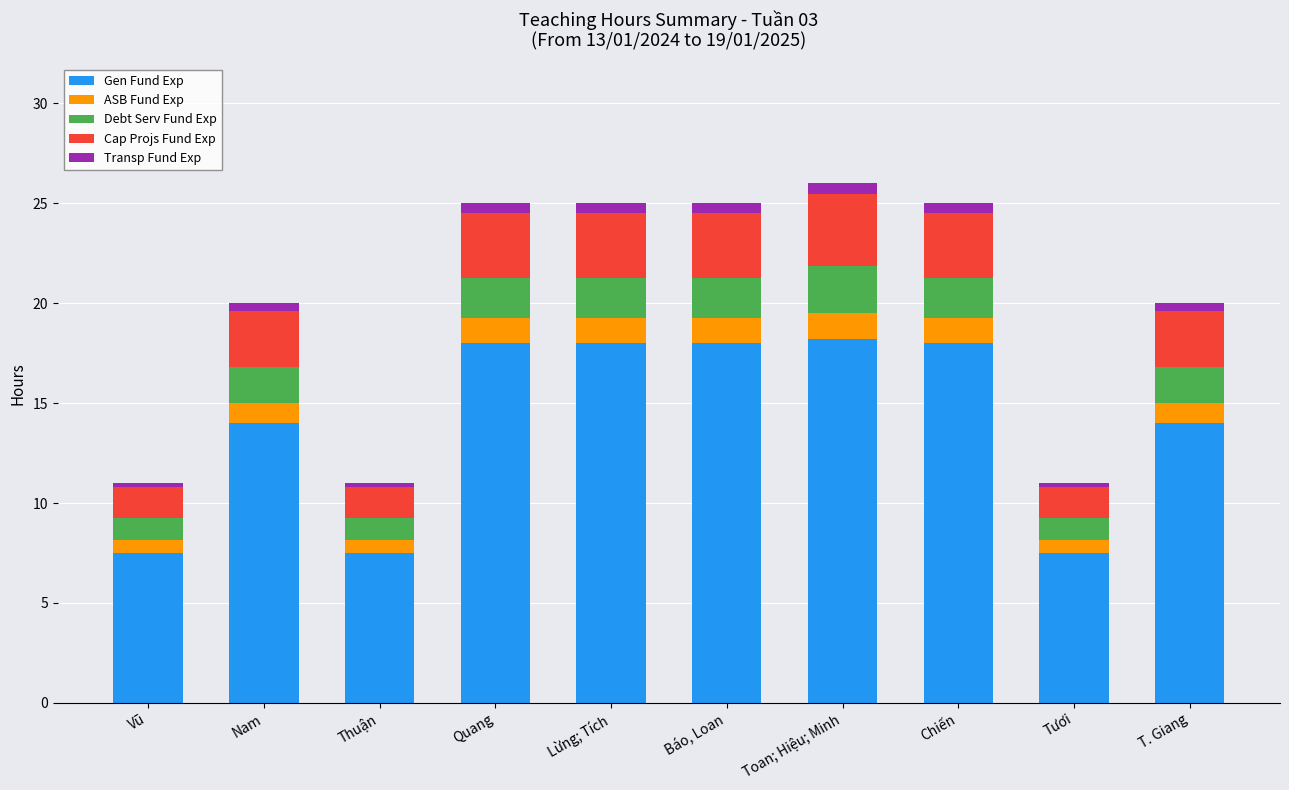

True or false: Gen Fund Exp has a value of 18.0 at Lừng; Tích.

True